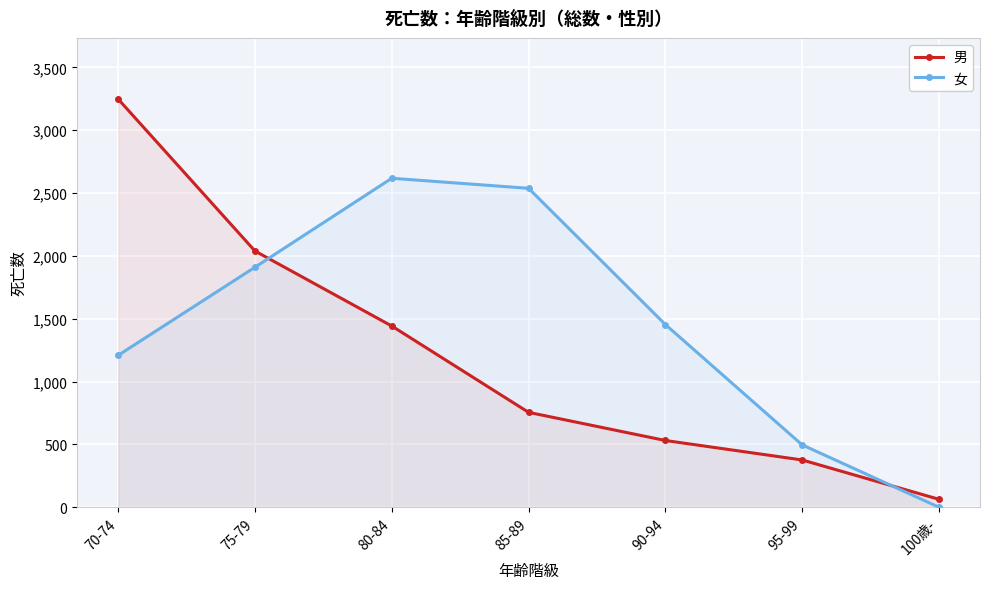

Rank the series at 75-79 from lowest to highest value.

女, 男